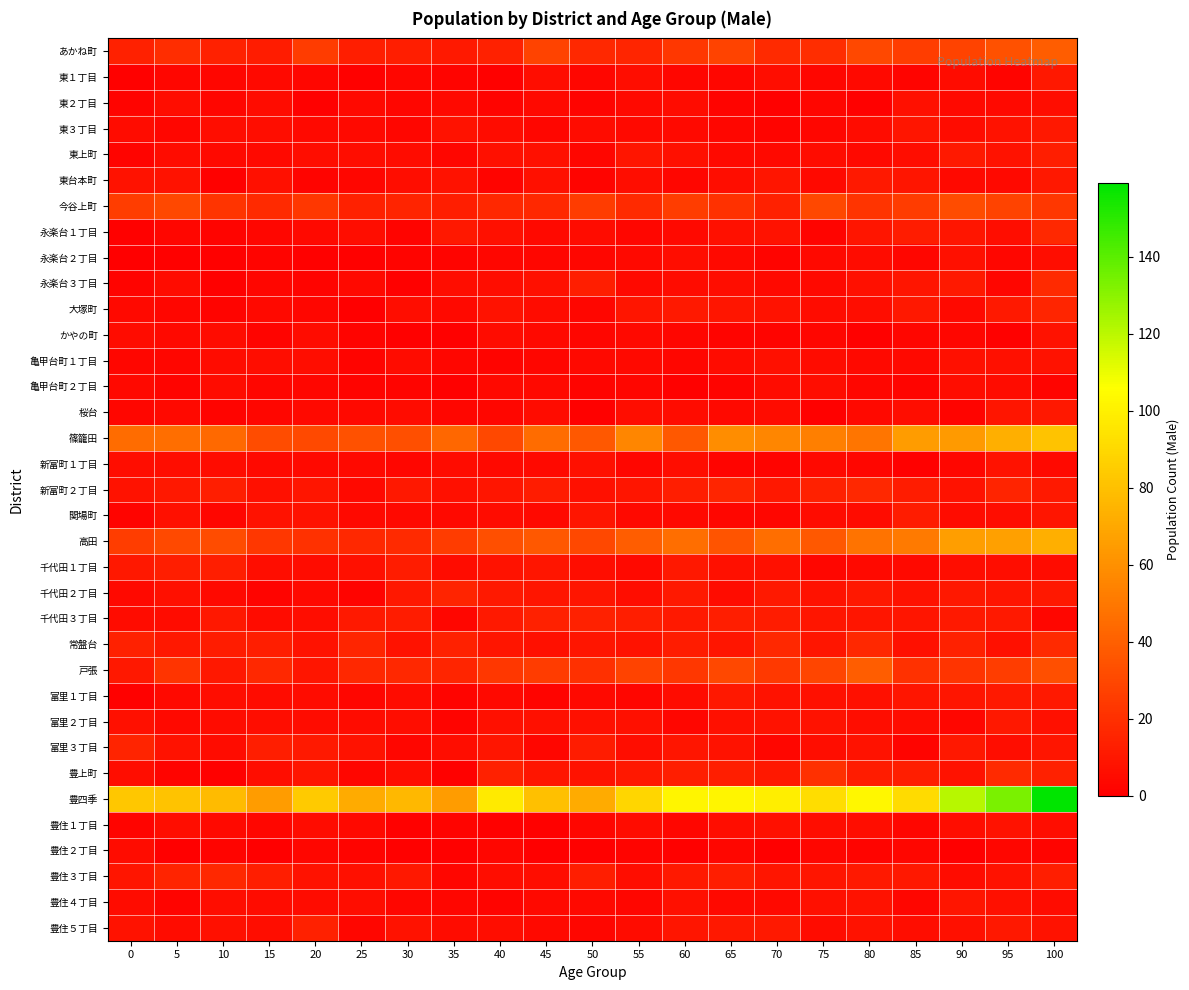

Reading left to right, transcribe all the data shown in this chart.

あかね町: 0=14	5=19	10=14	15=12	20=25	25=13	30=13	35=11	40=14	45=28	50=17	55=16	60=23	65=28	70=18	75=19	80=30	85=26	90=28	95=34	100=39
東１丁目: 0=1	5=3	10=3	15=4	20=3	25=1	30=3	35=2	40=1	45=6	50=3	55=6	60=3	65=3	70=6	75=3	80=4	85=2	90=5	95=2	100=10
東２丁目: 0=2	5=6	10=3	15=5	20=1	25=4	30=3	35=4	40=2	45=4	50=2	55=4	60=5	65=2	70=1	75=3	80=1	85=7	90=4	95=4	100=6
東３丁目: 0=5	5=3	10=6	15=6	20=4	25=4	30=3	35=8	40=5	45=3	50=5	55=4	60=4	65=3	70=2	75=3	80=5	85=9	90=5	95=8	100=10
東上町: 0=2	5=5	10=4	15=4	20=6	25=6	30=5	35=3	40=7	45=7	50=3	55=9	60=7	65=4	70=4	75=5	80=4	85=6	90=11	95=8	100=13
東台本町: 0=8	5=8	10=1	15=7	20=2	25=3	30=6	35=8	40=2	45=7	50=2	55=6	60=3	65=6	70=9	75=4	80=11	85=9	90=4	95=4	100=10
今谷上町: 0=26	5=30	10=22	15=18	20=23	25=14	30=15	35=13	40=17	45=17	50=25	55=18	60=26	65=21	70=14	75=30	80=22	85=25	90=32	95=28	100=23
永楽台１丁目: 0=1	5=3	10=2	15=3	20=4	25=6	30=2	35=10	40=7	45=4	50=5	55=3	60=4	65=7	70=8	75=2	80=9	85=12	90=9	95=6	100=17
永楽台２丁目: 0=0	5=1	10=1	15=2	20=1	25=1	30=2	35=2	40=3	45=3	50=3	55=4	60=6	65=4	70=2	75=4	80=5	85=3	90=7	95=3	100=6
永楽台３丁目: 0=2	5=5	10=1	15=3	20=2	25=4	30=1	35=6	40=6	45=7	50=13	55=4	60=5	65=6	70=4	75=4	80=7	85=9	90=11	95=3	100=18
大塚町: 0=4	5=3	10=2	15=4	20=3	25=0	30=6	35=4	40=8	45=5	50=3	55=9	60=11	65=9	70=8	75=5	80=6	85=10	90=4	95=11	100=16
かやの町: 0=5	5=4	10=5	15=2	20=5	25=2	30=1	35=1	40=5	45=4	50=3	55=4	60=3	65=2	70=2	75=3	80=1	85=3	90=3	95=1	100=8
亀甲台町１丁目: 0=3	5=3	10=5	15=6	20=6	25=2	30=5	35=3	40=2	45=3	50=4	55=4	60=3	65=5	70=7	75=5	80=4	85=4	90=7	95=7	100=8
亀甲台町２丁目: 0=4	5=2	10=5	15=3	20=3	25=2	30=2	35=1	40=4	45=4	50=2	55=3	60=1	65=2	70=5	75=6	80=3	85=2	90=6	95=5	100=2
桜台: 0=3	5=4	10=2	15=3	20=4	25=4	30=5	35=3	40=3	45=5	50=1	55=6	60=5	65=4	70=5	75=1	80=4	85=6	90=2	95=9	100=10
篠籠田: 0=45	5=46	10=44	15=32	20=31	25=34	30=33	35=43	40=30	45=45	50=37	55=56	60=37	65=59	70=56	75=53	80=49	85=65	90=64	95=73	100=81
新富町１丁目: 0=6	5=6	10=5	15=4	20=4	25=4	30=3	35=5	40=4	45=4	50=7	55=3	60=6	65=2	70=2	75=4	80=3	85=1	90=3	95=8	100=4
新富町２丁目: 0=8	5=10	10=13	15=7	20=9	25=4	30=10	35=7	40=9	45=12	50=7	55=9	60=13	65=16	70=10	75=14	80=17	85=12	90=8	95=15	100=11
関場町: 0=2	5=7	10=3	15=8	20=8	25=4	30=4	35=4	40=5	45=4	50=9	55=4	60=4	65=3	70=3	75=5	80=5	85=12	90=5	95=6	100=9
高田: 0=26	5=31	10=32	15=23	20=21	25=17	30=18	35=25	40=33	45=37	50=30	55=39	60=46	65=35	70=46	75=37	80=48	85=51	90=66	95=67	100=73
千代田１丁目: 0=10	5=13	10=13	15=6	20=5	25=7	30=12	35=5	40=8	45=9	50=6	55=4	60=10	65=7	70=7	75=3	80=4	85=4	90=6	95=6	100=5
千代田２丁目: 0=4	5=7	10=4	15=2	20=4	25=2	30=10	35=15	40=11	45=9	50=9	55=6	60=11	65=5	70=11	75=8	80=10	85=8	90=10	95=9	100=10
千代田３丁目: 0=5	5=5	10=10	15=5	20=6	25=11	30=12	35=3	40=11	45=14	50=14	55=13	60=11	65=13	70=12	75=9	80=9	85=9	90=11	95=11	100=3
常盤台: 0=14	5=10	10=12	15=13	20=8	25=16	30=8	35=14	40=9	45=7	50=9	55=8	60=12	65=9	70=17	75=9	80=17	85=7	90=14	95=7	100=18
戸張: 0=10	5=22	10=10	15=17	20=9	25=17	30=17	35=16	40=23	45=25	50=20	55=28	60=23	65=30	70=24	75=29	80=39	85=21	90=22	95=26	100=33
富里１丁目: 0=1	5=4	10=6	15=5	20=5	25=3	30=5	35=2	40=4	45=2	50=4	55=3	60=5	65=10	70=8	75=7	80=7	85=9	90=9	95=11	100=11
富里２丁目: 0=7	5=4	10=5	15=6	20=5	25=5	30=6	35=2	40=7	45=7	50=7	55=7	60=3	65=7	70=8	75=8	80=6	85=5	90=3	95=10	100=7
富里３丁目: 0=15	5=8	10=5	15=13	20=11	25=8	30=3	35=6	40=9	45=3	50=12	55=6	60=9	65=8	70=3	75=6	80=8	85=2	90=10	95=6	100=9
豊上町: 0=6	5=2	10=1	15=6	20=9	25=3	30=6	35=1	40=14	45=9	50=8	55=10	60=13	65=13	70=10	75=20	80=12	85=13	90=8	95=18	100=14
豊四季: 0=83	5=81	10=78	15=65	20=84	25=71	30=77	35=65	40=97	45=80	50=71	55=89	60=102	65=102	70=99	75=92	80=103	85=91	90=121	95=133	100=159
豊住１丁目: 0=2	5=6	10=4	15=3	20=5	25=4	30=1	35=2	40=1	45=1	50=3	55=5	60=3	65=6	70=7	75=6	80=6	85=3	90=6	95=8	100=6
豊住２丁目: 0=5	5=0	10=2	15=0	20=3	25=2	30=1	35=1	40=3	45=0	50=1	55=2	60=1	65=3	70=0	75=3	80=2	85=3	90=0	95=3	100=2
豊住３丁目: 0=9	5=15	10=17	15=13	20=8	25=7	30=10	35=3	40=6	45=6	50=13	55=6	60=11	65=13	70=9	75=9	80=11	85=10	90=5	95=8	100=13
豊住４丁目: 0=5	5=2	10=6	15=5	20=5	25=6	30=3	35=3	40=2	45=4	50=4	55=3	60=7	65=4	70=4	75=7	80=8	85=3	90=9	95=7	100=5
豊住５丁目: 0=8	5=5	10=7	15=6	20=14	25=3	30=8	35=5	40=6	45=4	50=3	55=5	60=9	65=10	70=11	75=5	80=8	85=6	90=7	95=10	100=8